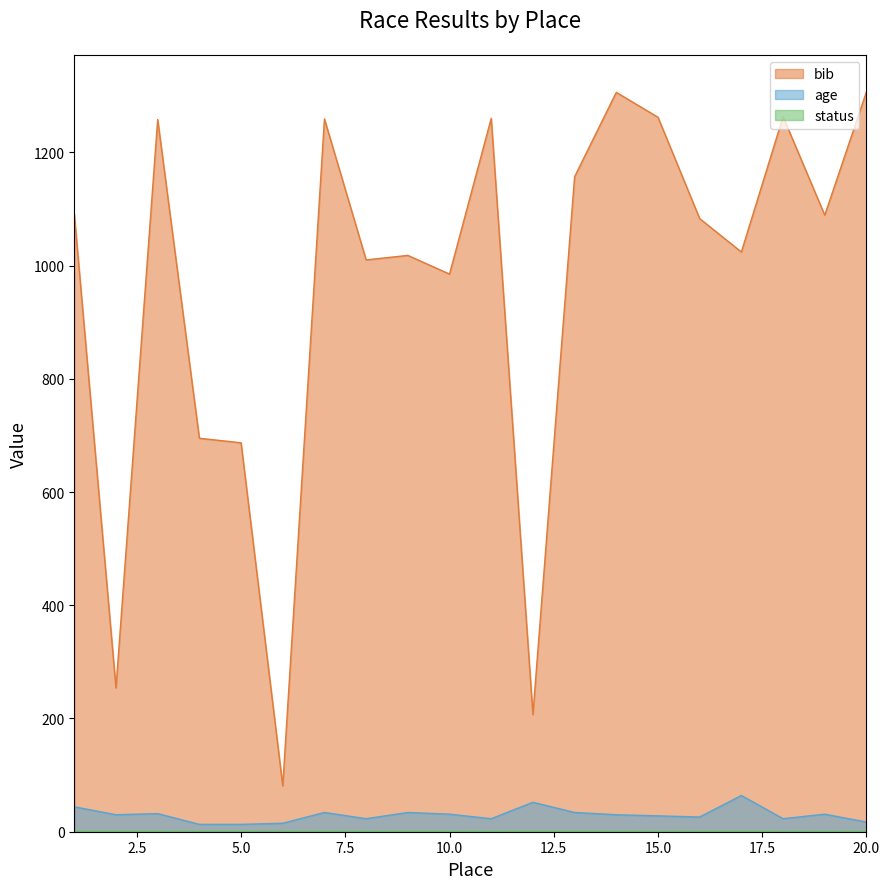

How many data points does each series have?

20